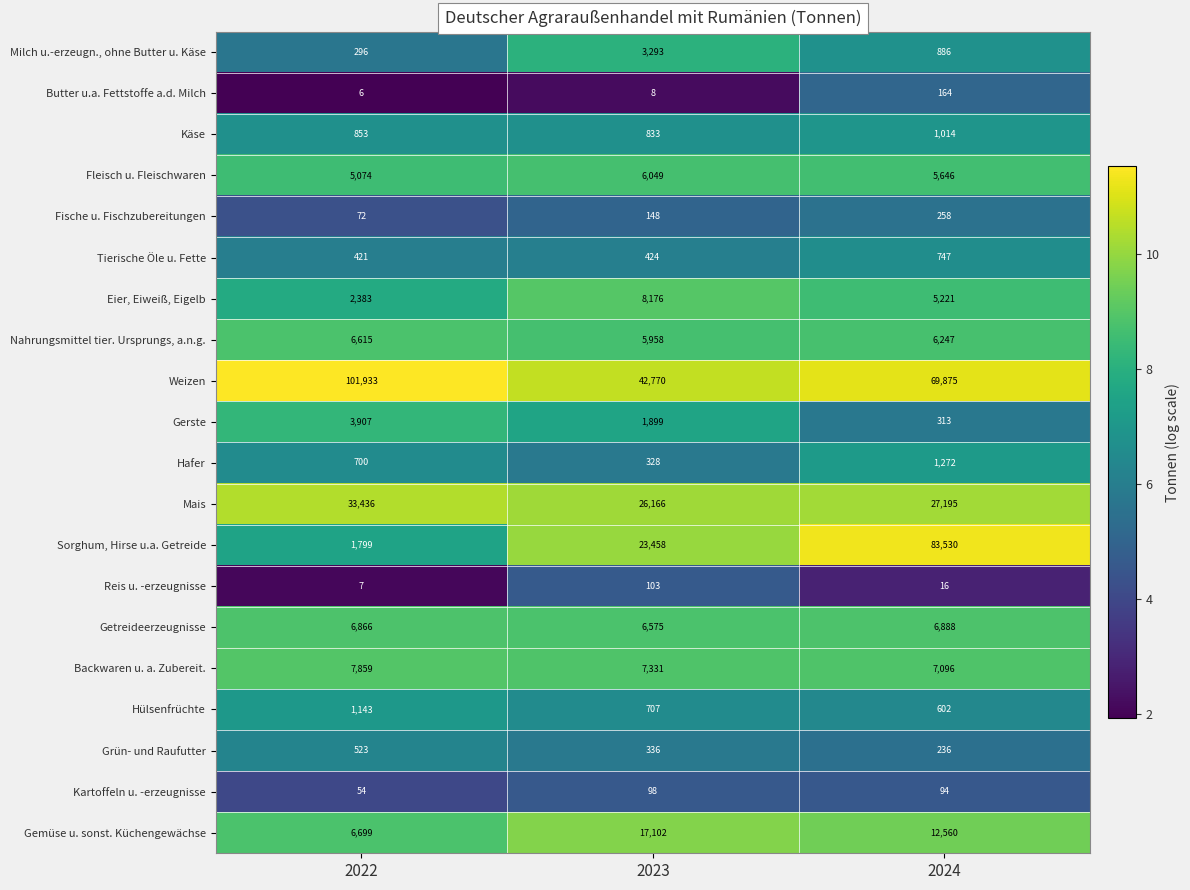

What is the total value across all series at 2023?

151762